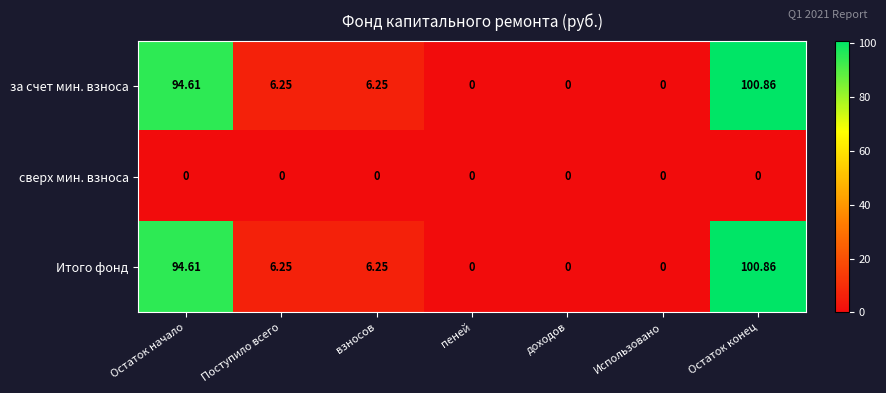

Which label corresponds to the largest value in the chart?

Остаток конец